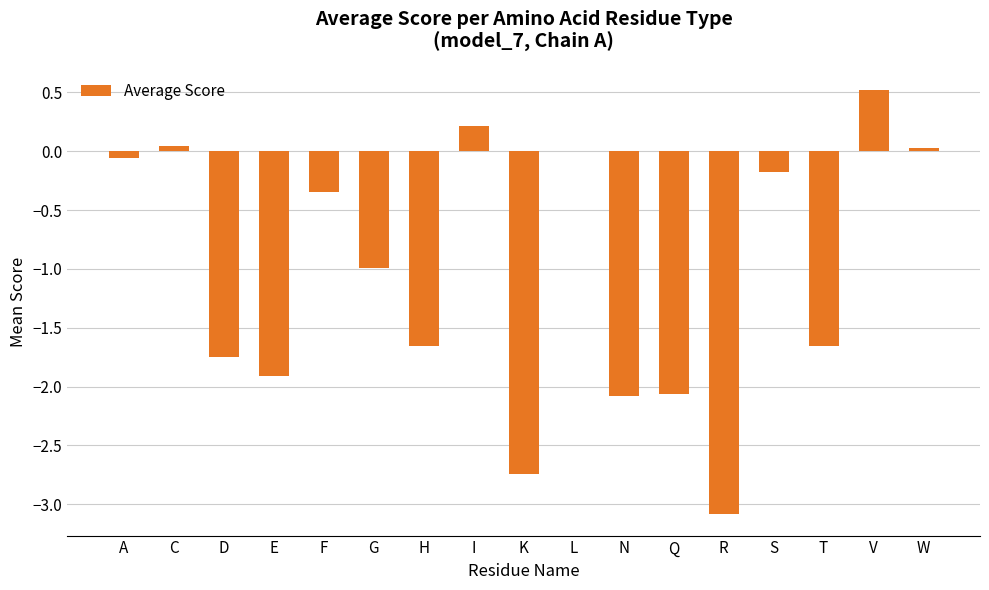

The value at G is -0.6. True or false?

False